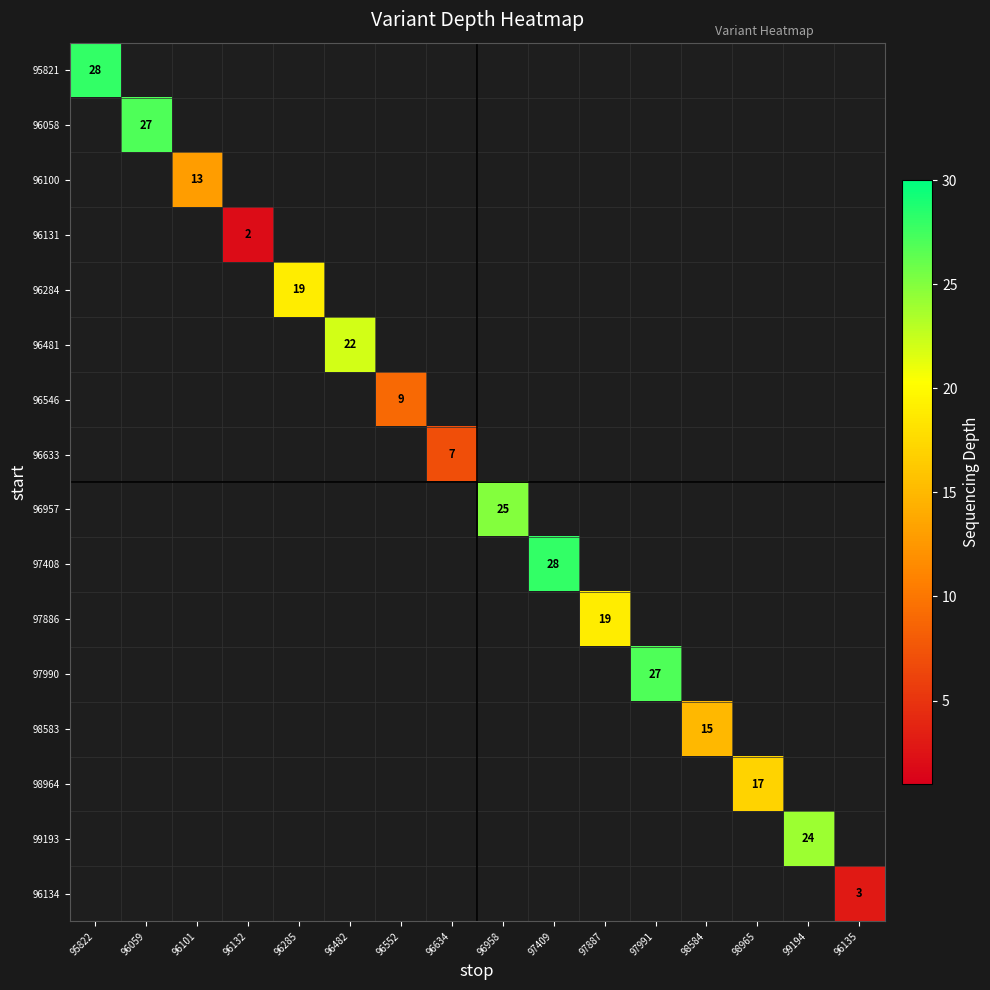

At which category does the chart reach its peak across all series?

95822